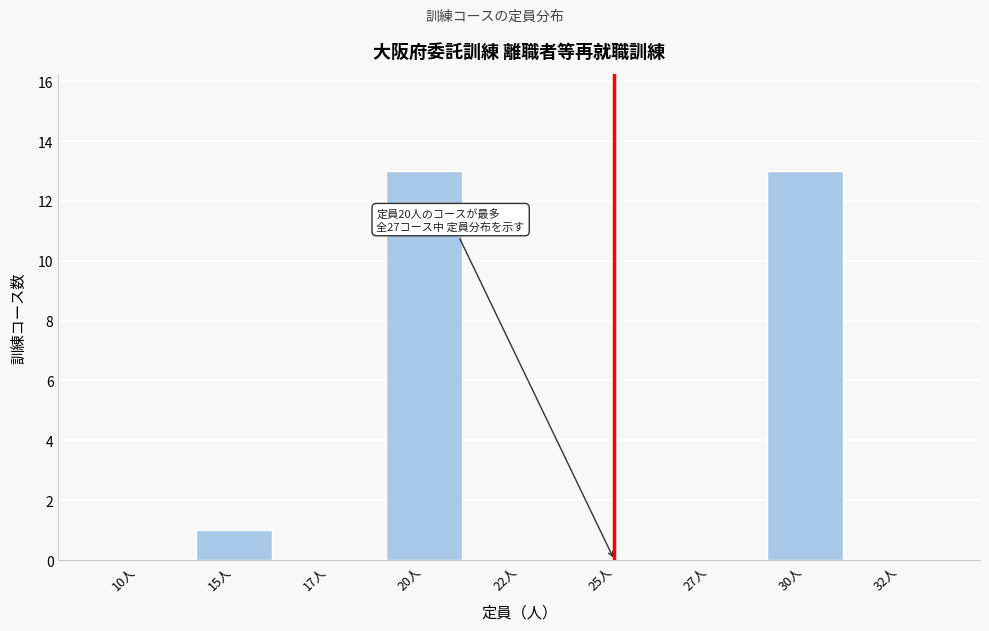

Reading left to right, what are all the values shown in this chart?

10人=0	15人=1	17人=0	20人=13	22人=0	25人=0	27人=0	30人=13	32人=0